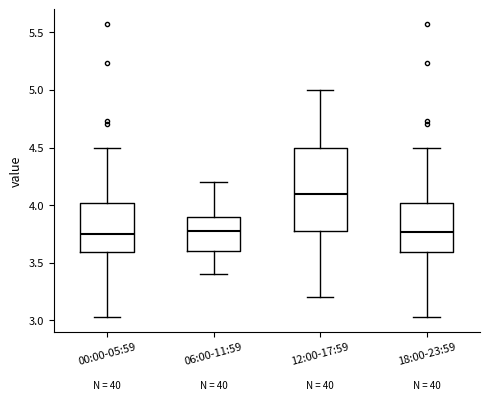

Reading left to right, transcribe this box plot: for each box, give where its median line is, the range the box spans, and where its two whiskers end, as read against the y-axis. The values are not printed on the chart, so give them approximately, as read against the axis.

00:00-05:59: median 3.75, box 3.60 to 4.00, whiskers 3.05 to 4.50
06:00-11:59: median 3.80, box 3.60 to 3.90, whiskers 3.40 to 4.20
12:00-17:59: median 4.10, box 3.80 to 4.50, whiskers 3.20 to 5.00
18:00-23:59: median 3.75, box 3.60 to 4.00, whiskers 3.05 to 4.50